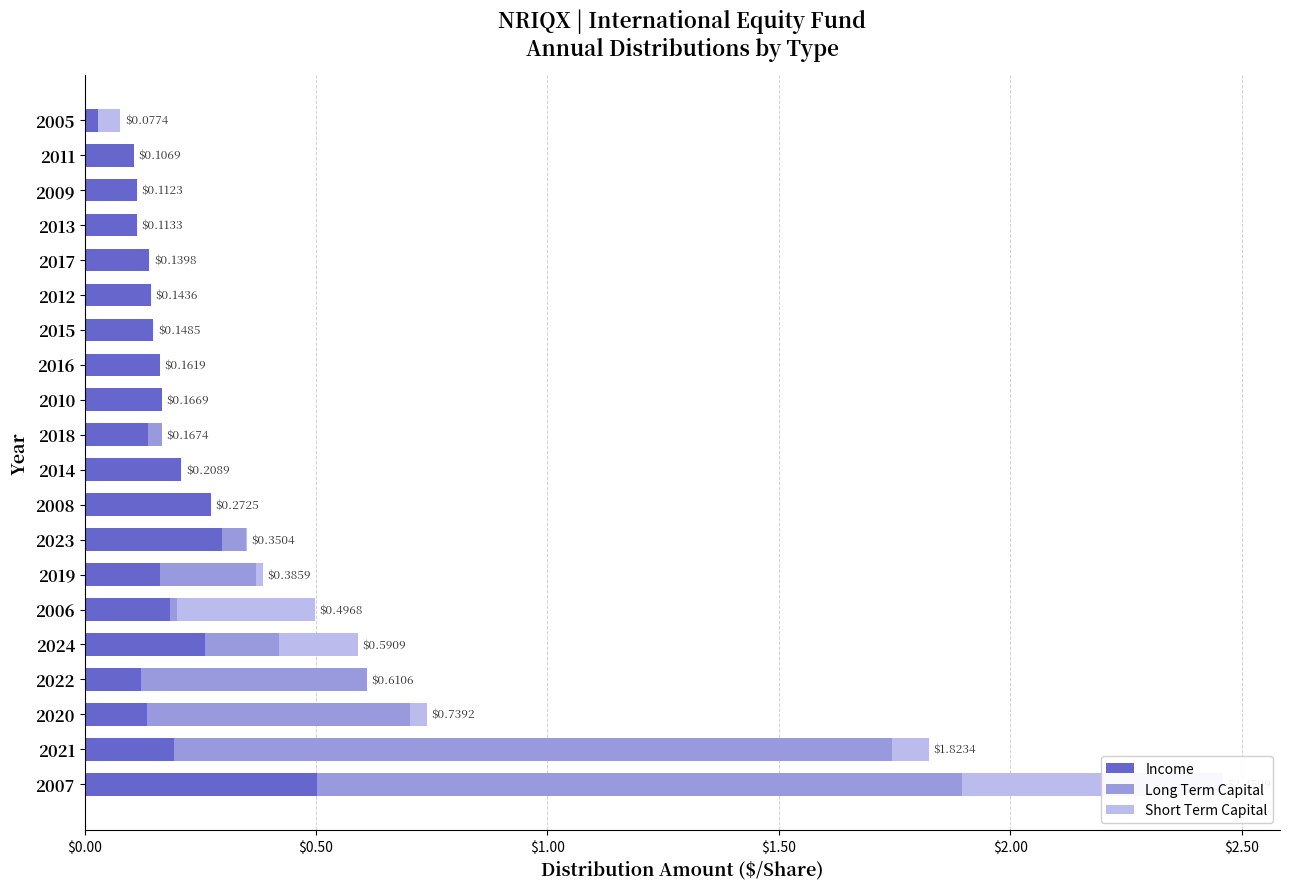

List the series in order of their overall mean, highest first.

Long Term Capital, Income, Short Term Capital